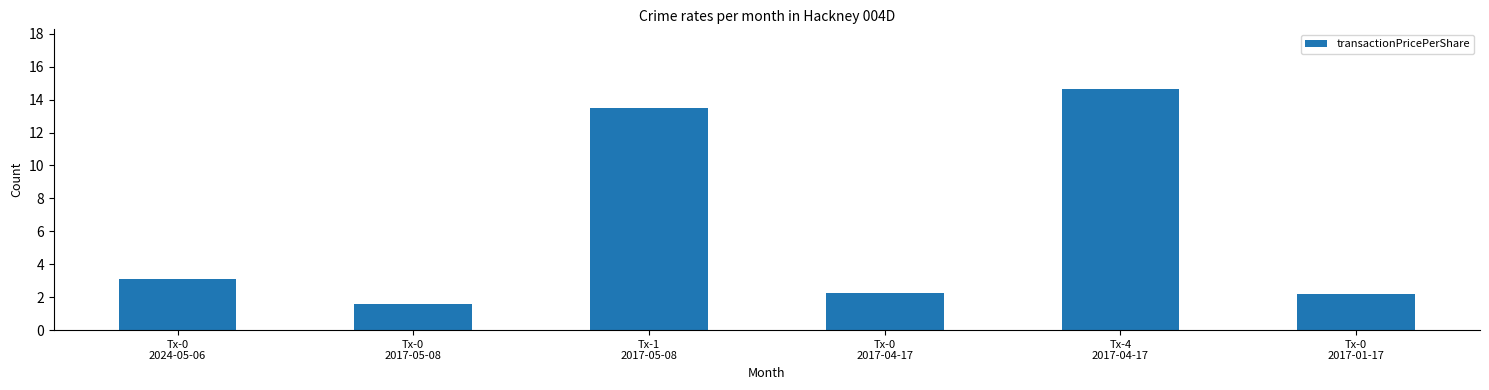

What is the minimum value shown in the chart?

1.6